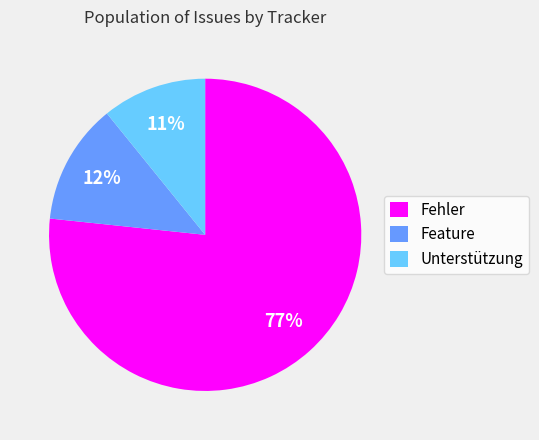

Does Feature represent more than half of the total?

No